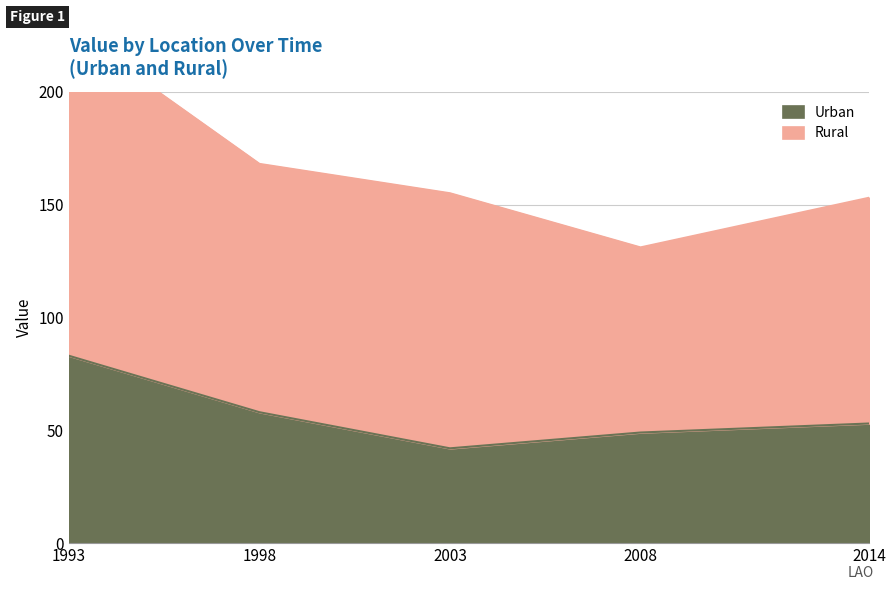

Reading right to left, extract all data points from this chart.

53	49	42	58	83